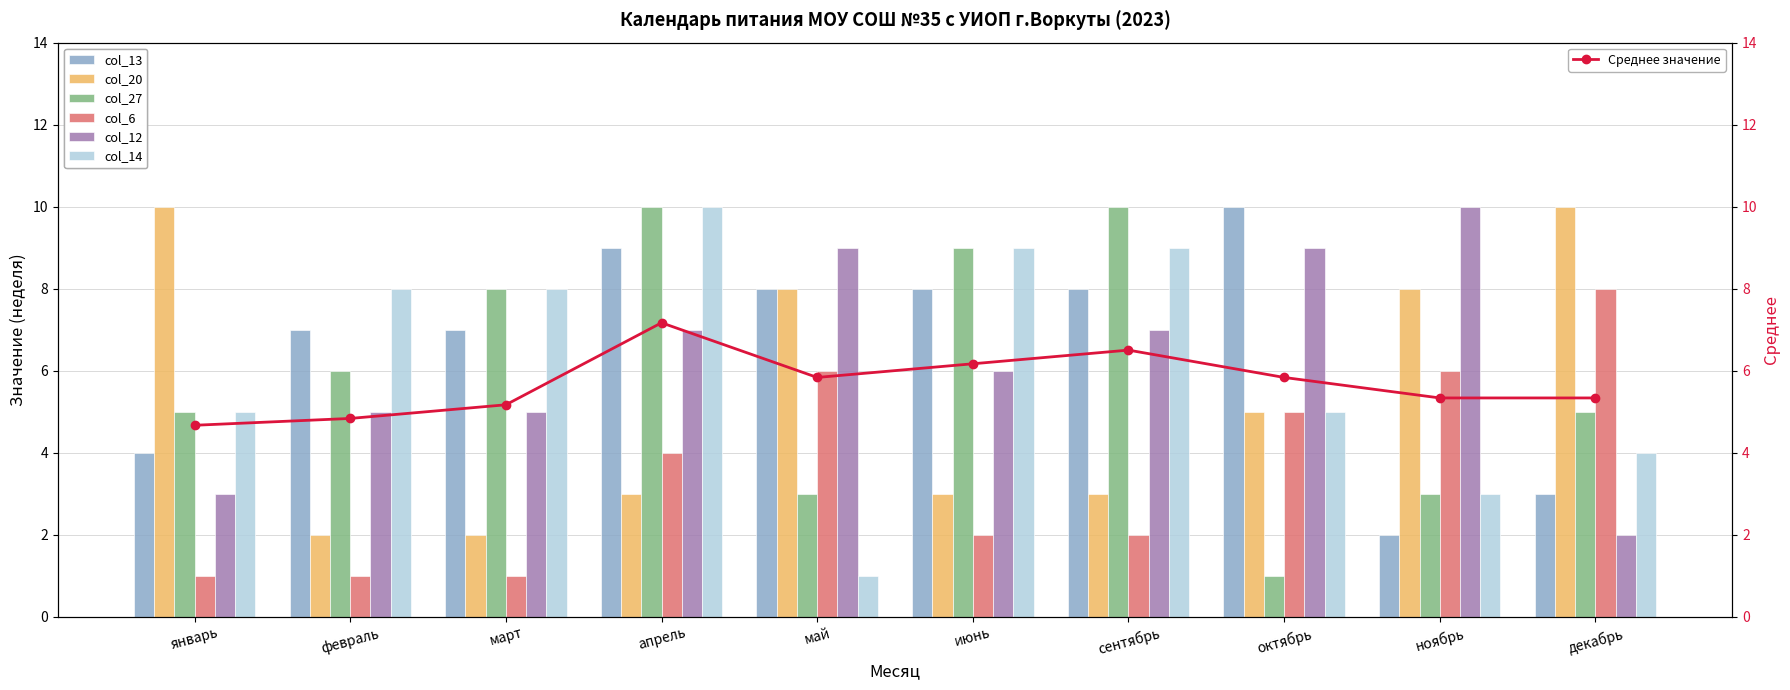

What are all the series names shown in the legend?

col_13, col_20, col_27, col_6, col_12, col_14